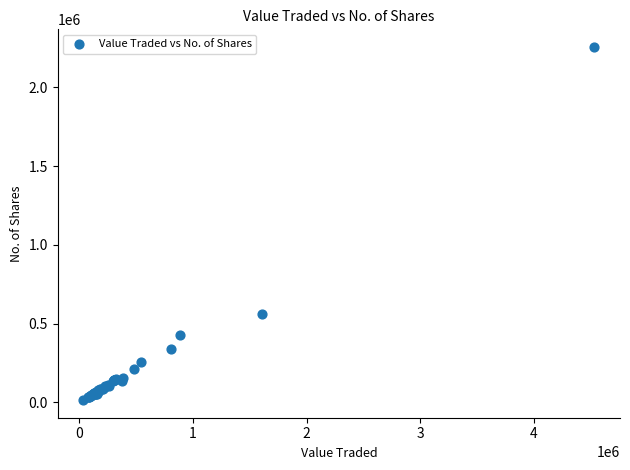

What Y value in the scatter plot is closest to 1135268?

562421